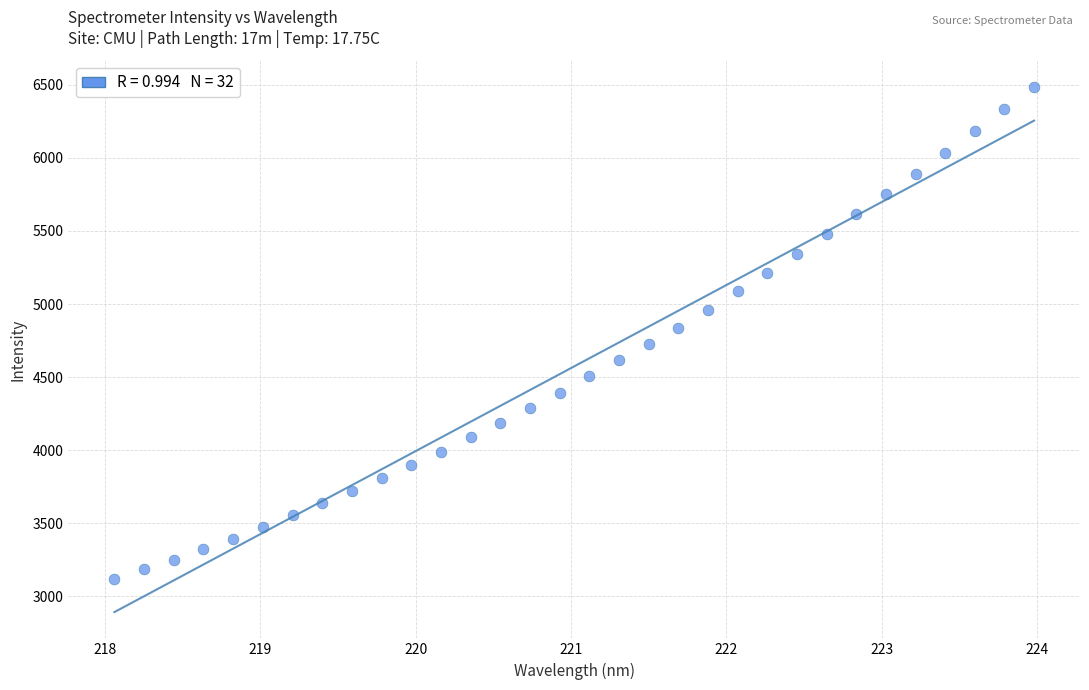

What is the range of X values (max minus min)?

5.9